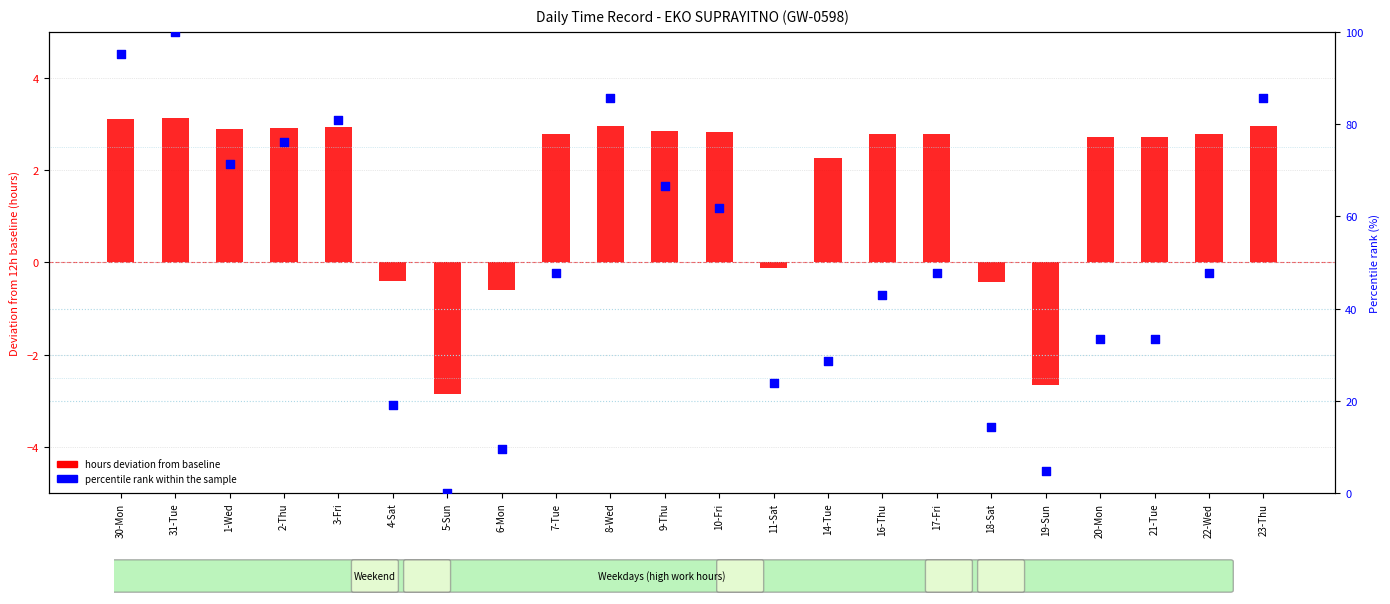

Which series contains the lowest Y value?

hours deviation from baseline